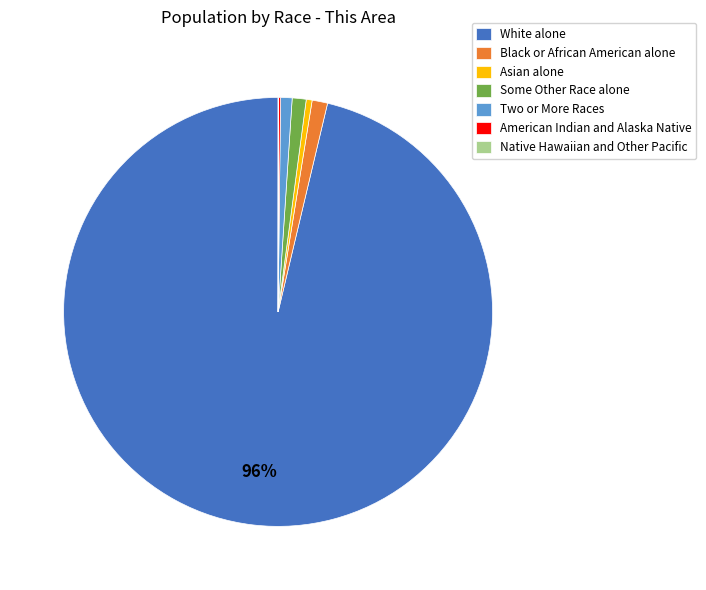

Which category has the biggest portion of the pie?

White alone